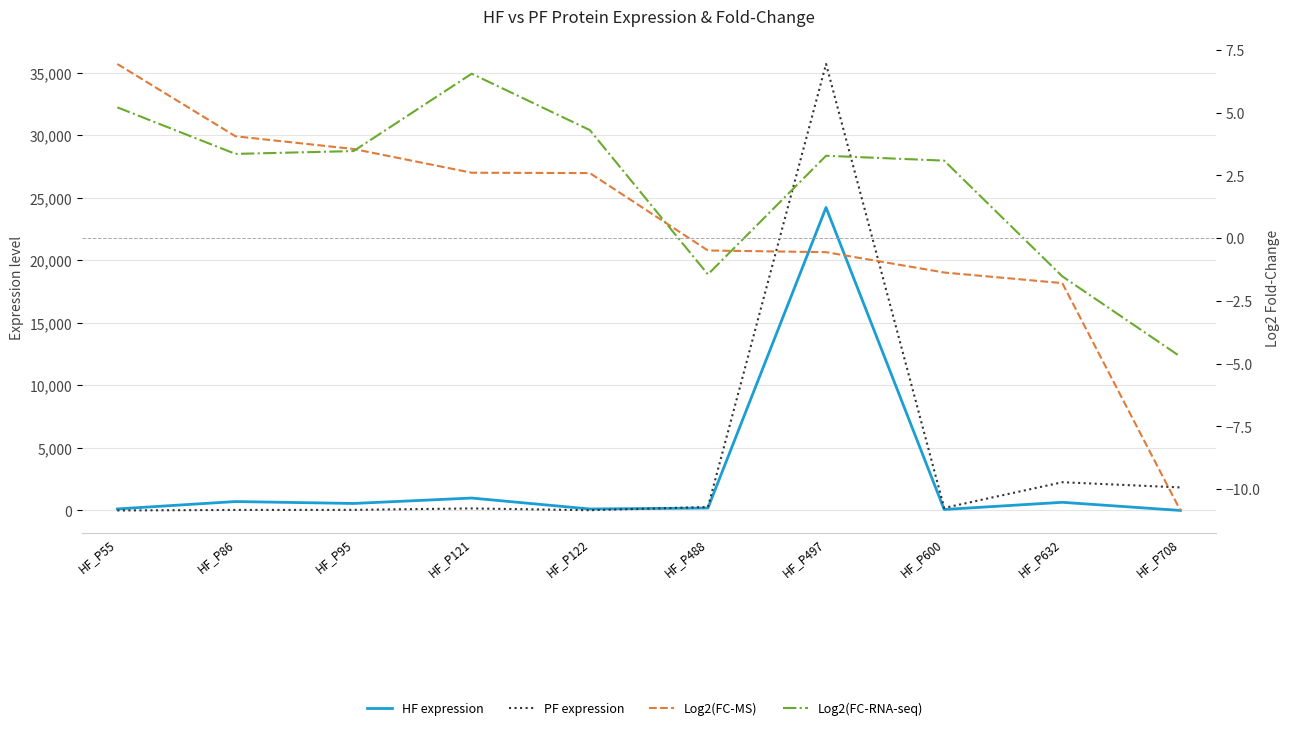

What is the smallest value displayed?

-10.8